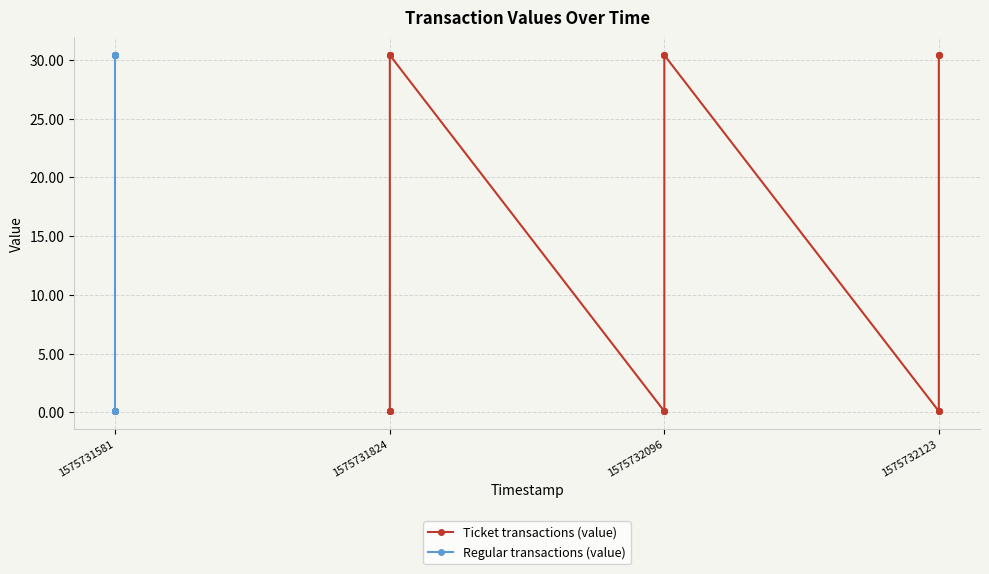

What is the label of the 20th point from the right?

1575731581